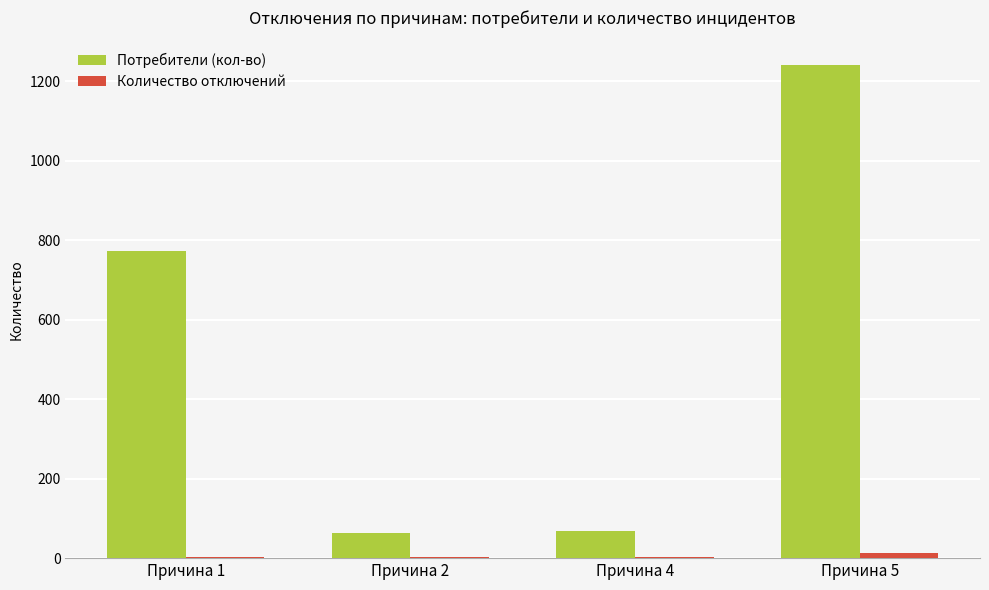

What is the sum of all Потребители (кол-во) values?

2146